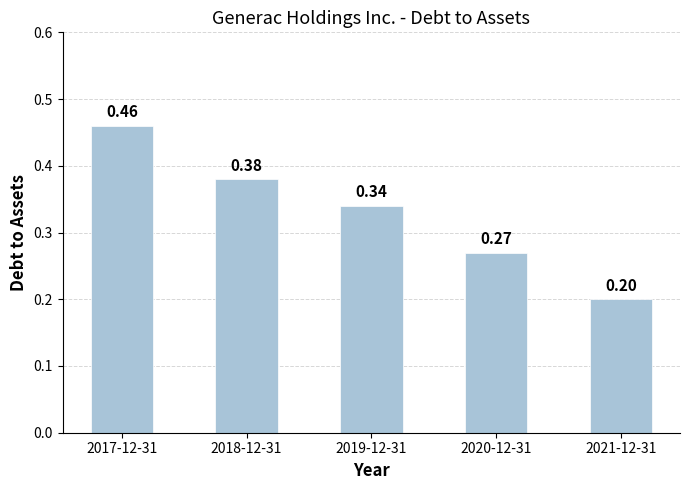

Where is the data nearest to the value 0?

2021-12-31